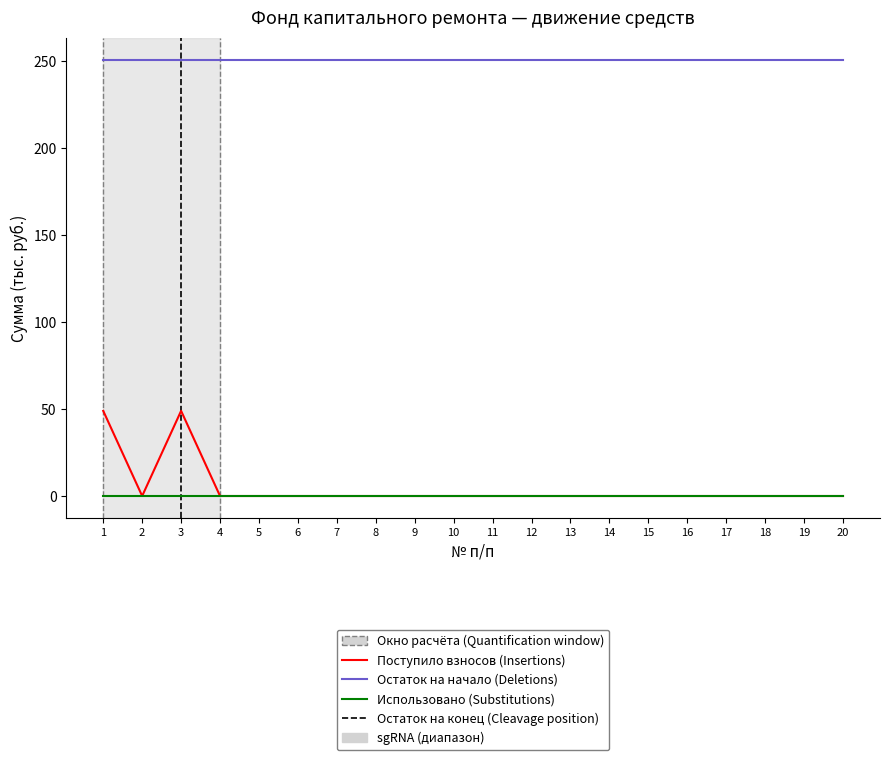

The value of Остаток на конец (Cleavage) at 12 is 196.0. True or false?

False